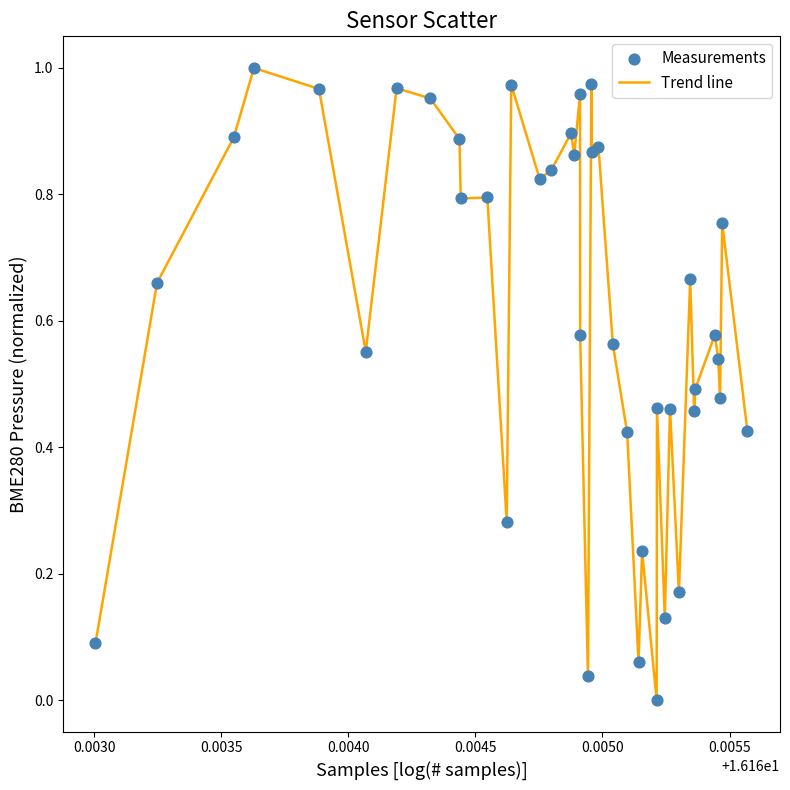

Is this an area chart (filled region under the line)?

No